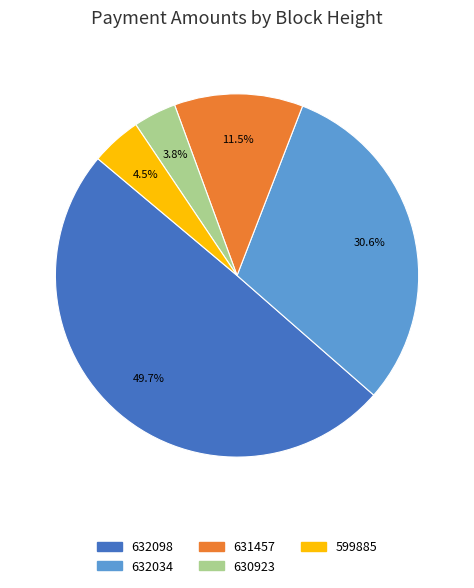

What is the largest slice in the pie chart?

632098